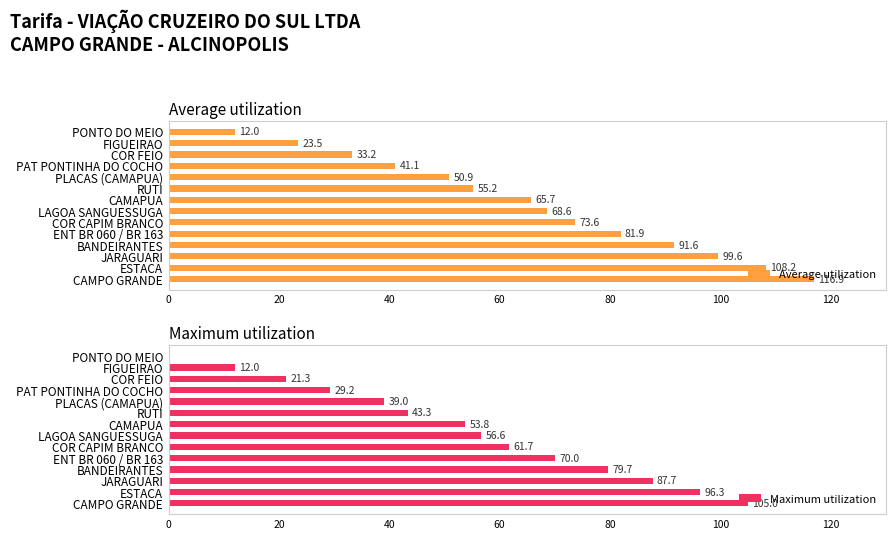

How many values in Maximum utilization are above zero?

13